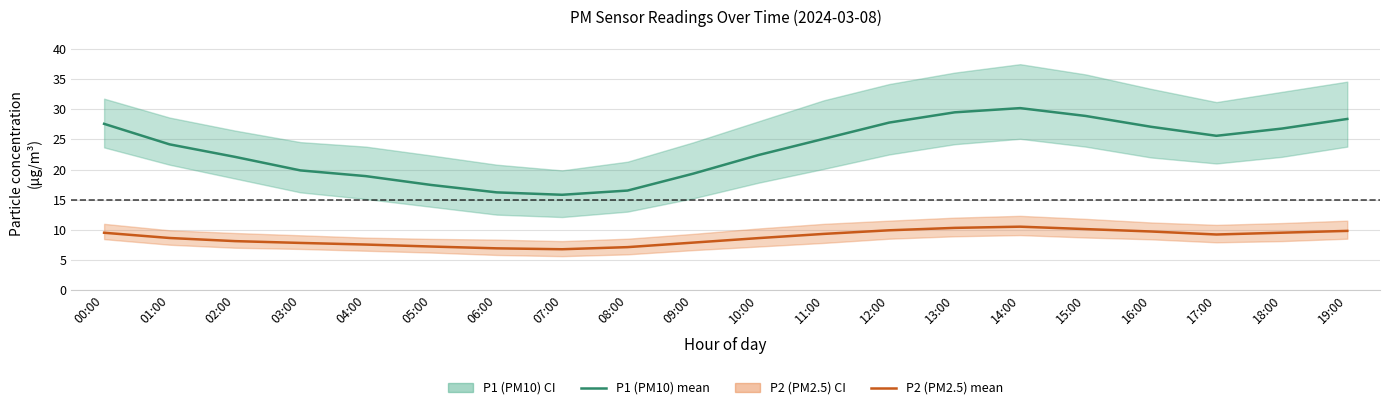

What is the label of the 20th point from the left?

19:00